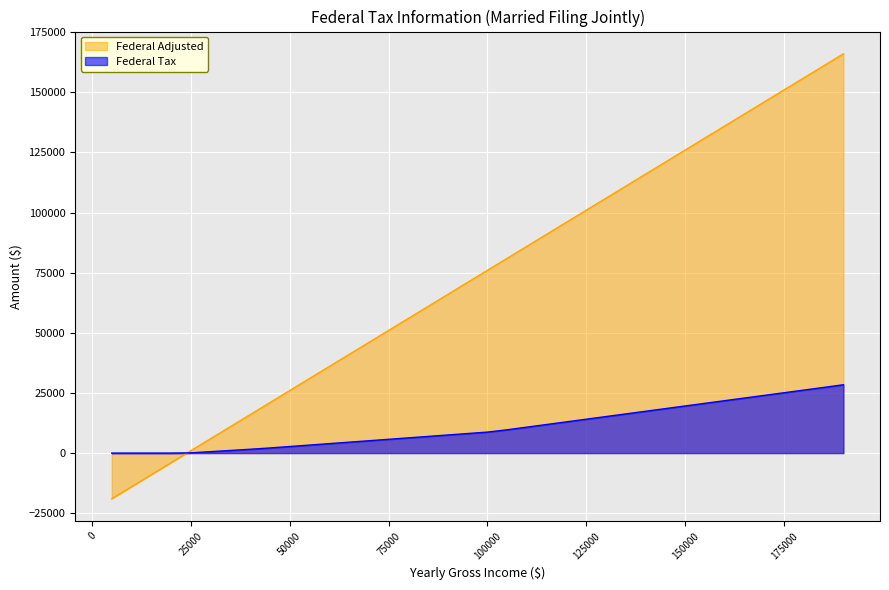

Rank the categories by Gross Income value from lowest to highest.

5000, 10000, 15000, 20000, 25000, 30000, 35000, 40000, 45000, 50000, 55000, 60000, 65000, 70000, 75000, 80000, 85000, 90000, 95000, 100000, 105000, 110000, 115000, 120000, 125000, 130000, 135000, 140000, 145000, 150000, 155000, 160000, 165000, 170000, 175000, 180000, 185000, 190000